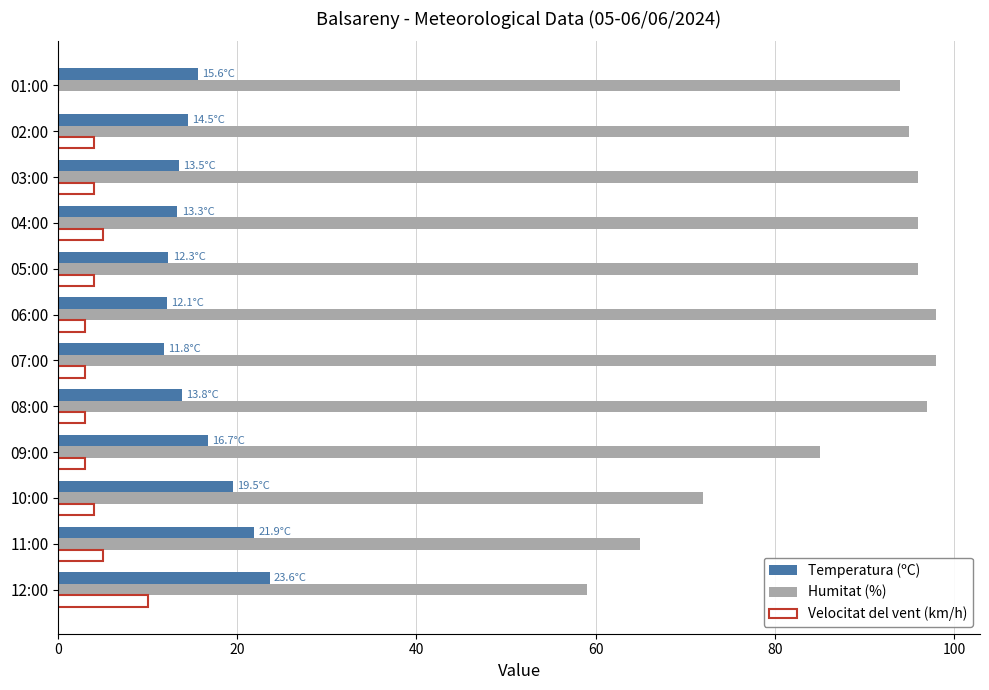

What is the total value across all series at 07:00?

112.8